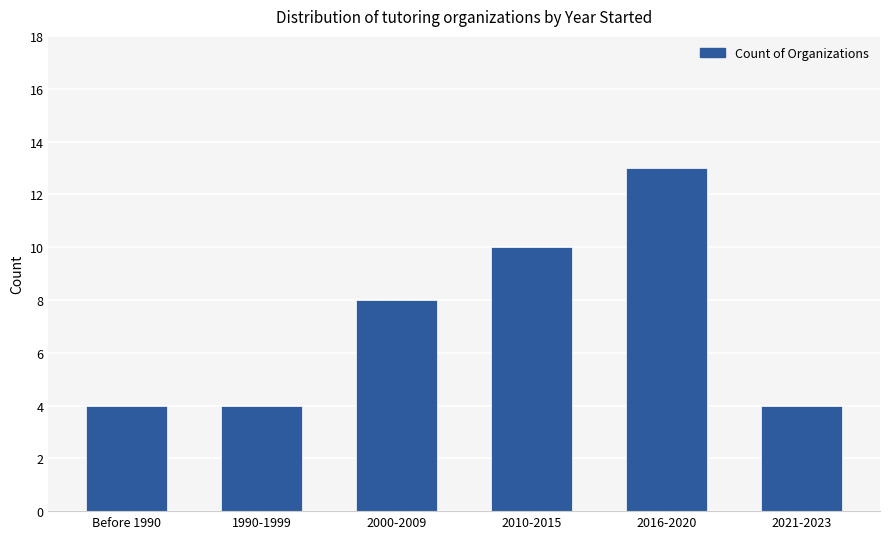

How many distinct data groups are displayed?

1